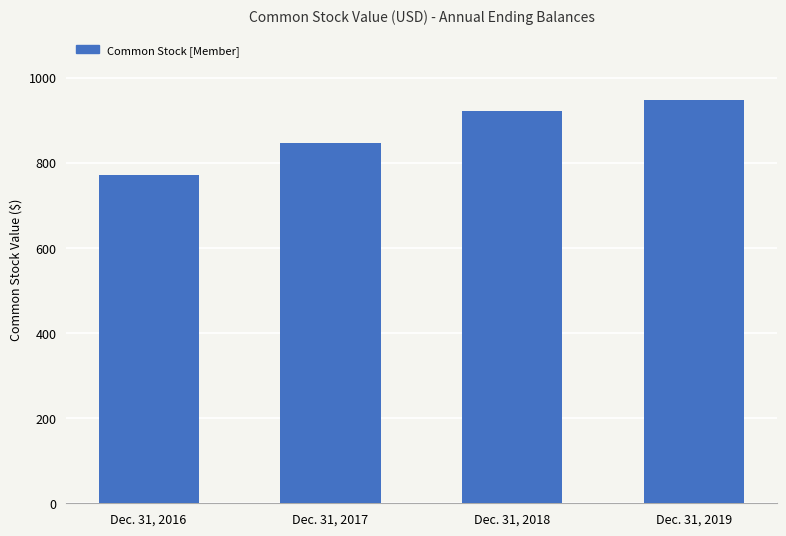

What is the sum of all values?

3489